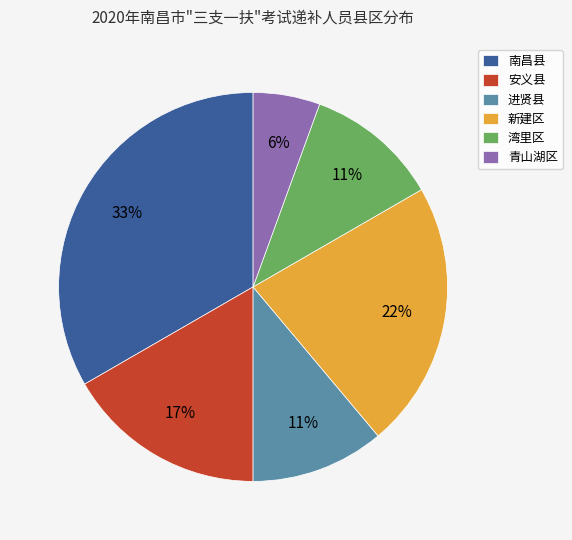

To the nearest percent, what is the average slice percentage?

17%